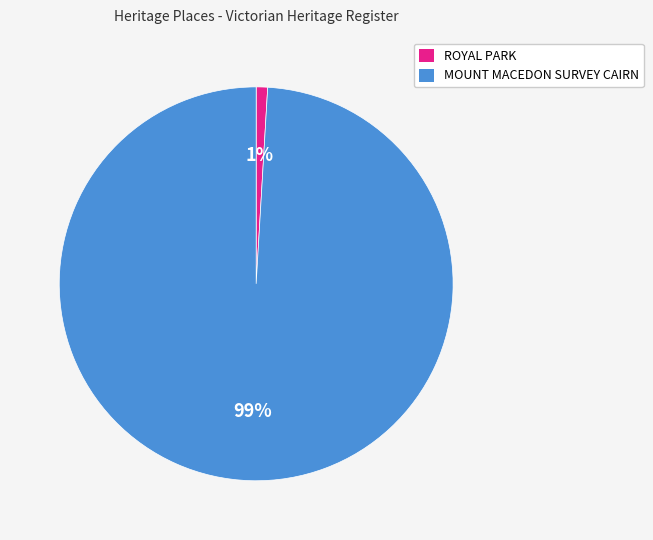

Rank the categories by value from lowest to highest.

ROYAL PARK, MOUNT MACEDON SURVEY CAIRN